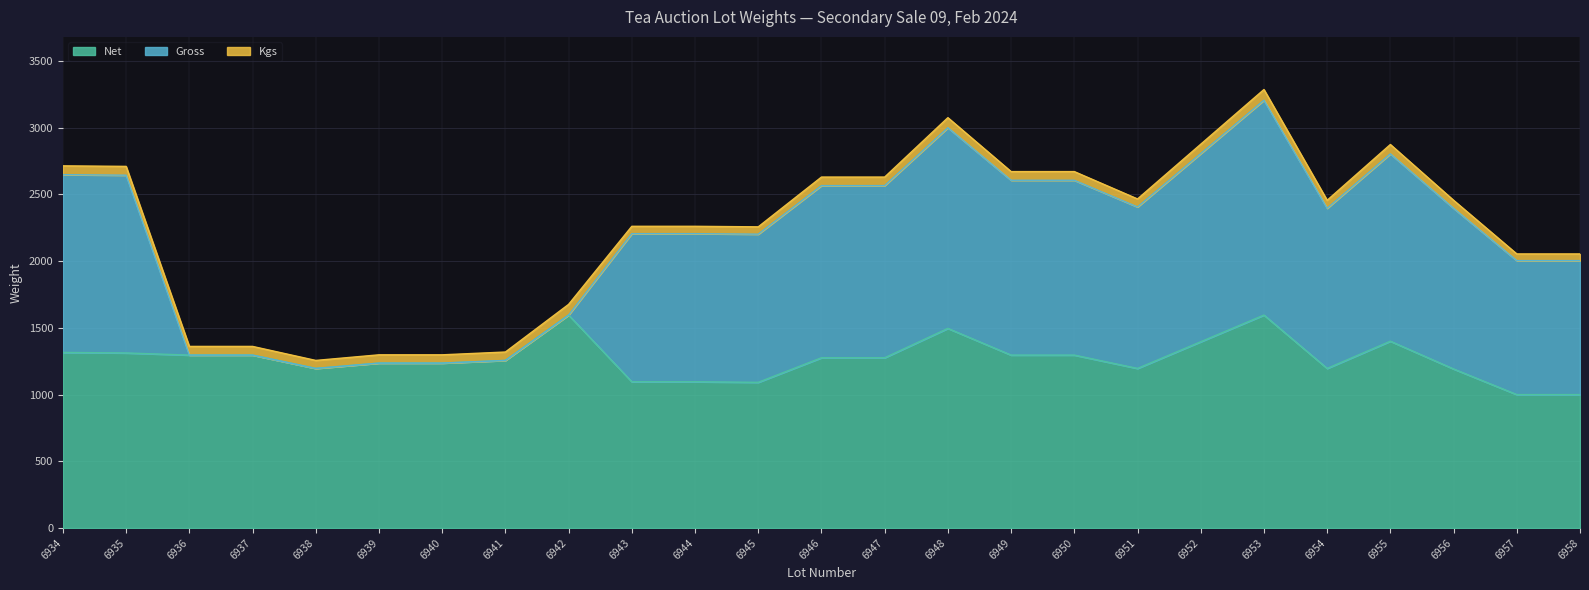

Which label corresponds to the smallest value in the chart?

6936